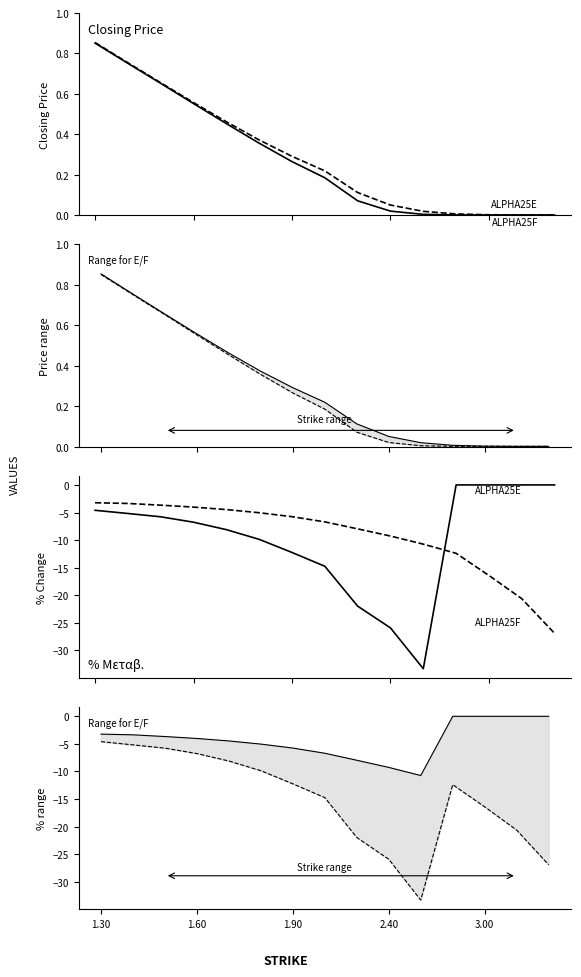

The % Μεταβ. ALPHA25F series shows 0.0 at 14. True or false?

True